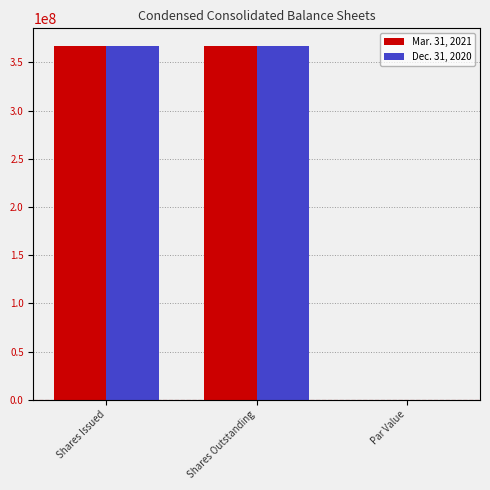

Is it true that Dec. 31, 2020 equals 366981556.0 at Shares Outstanding?

True